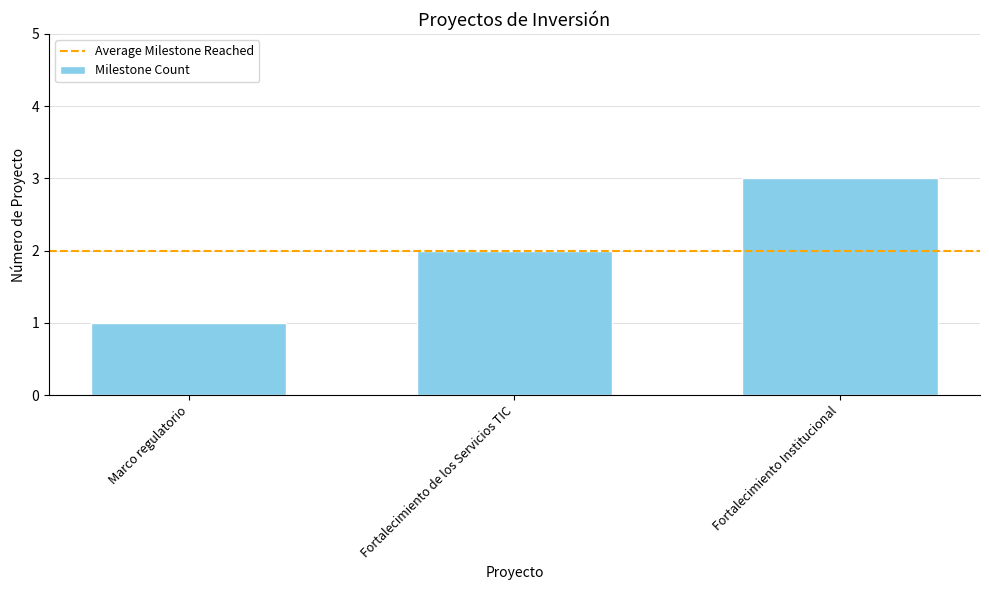

Reading left to right, transcribe all the data shown in this chart.

1	2	3